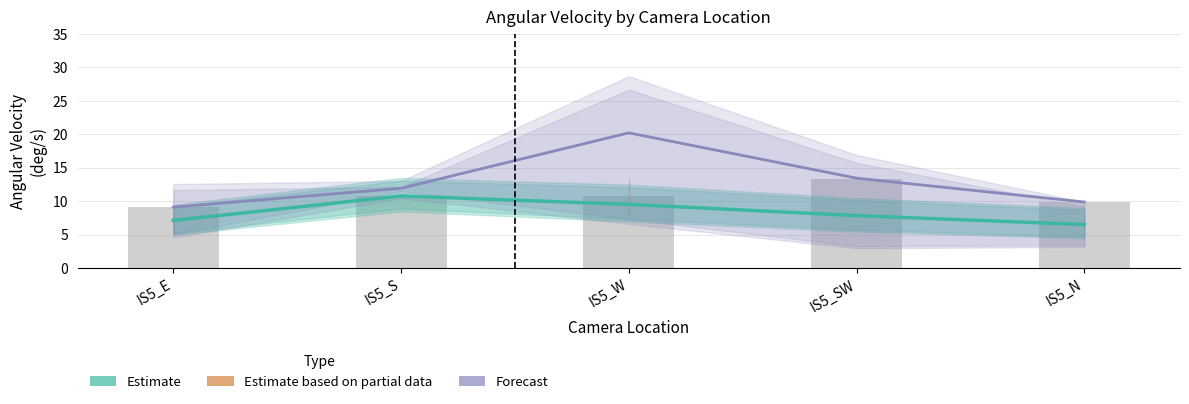

At which category does the chart reach its minimum across all series?

IS5_N